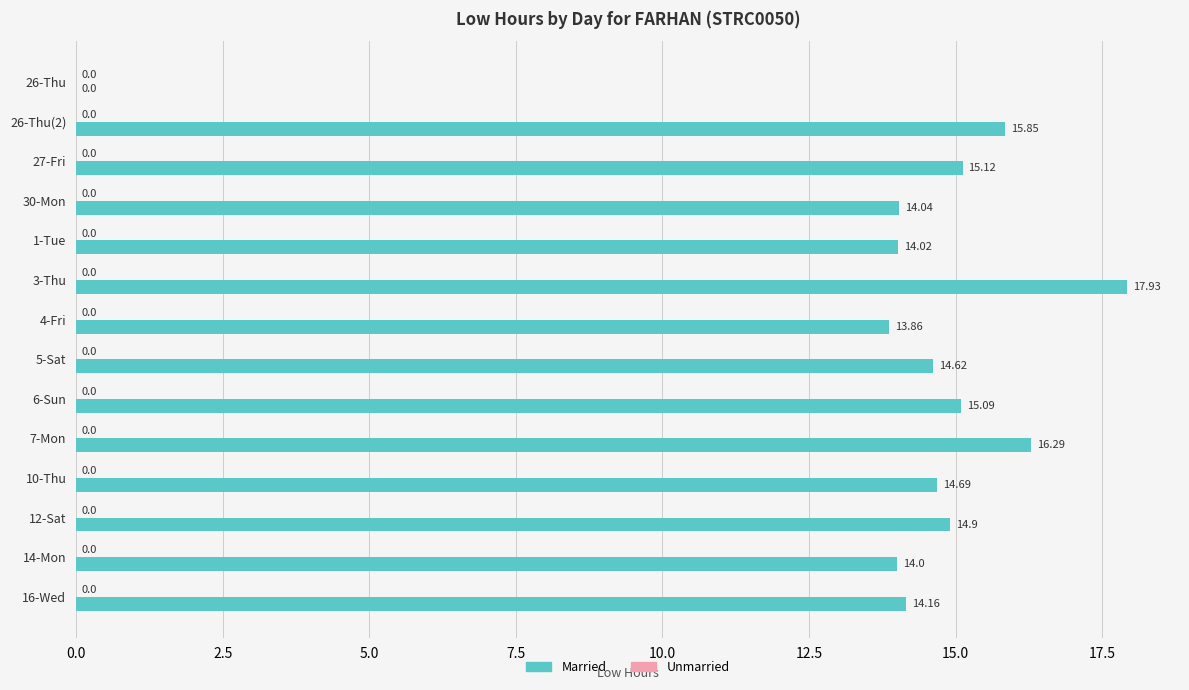

What is the ratio of the value at 14-Mon to the value at 6-Sun?

0.9